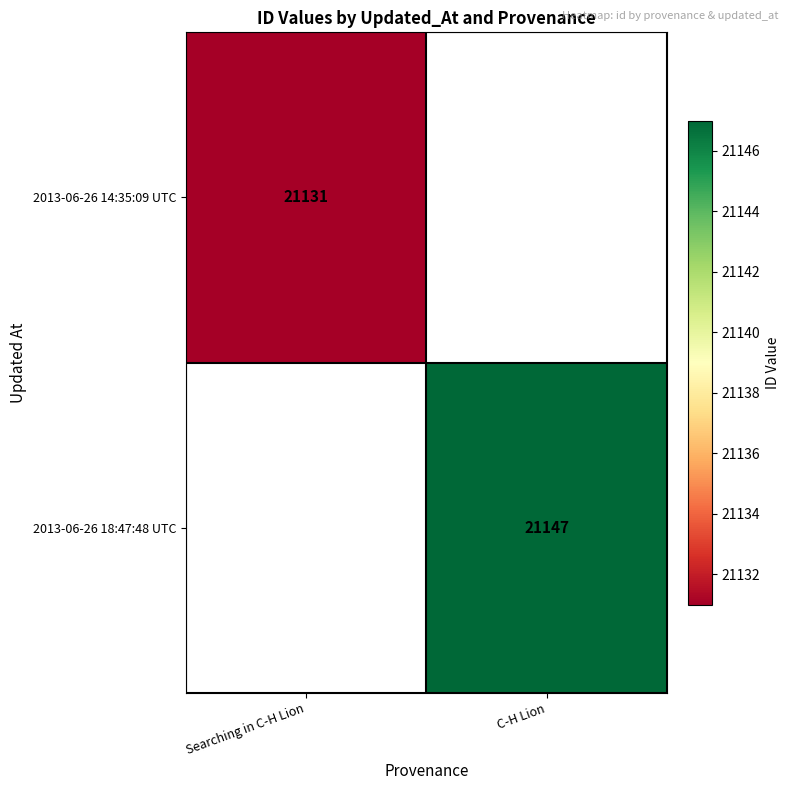

The 2013-06-26 14:35:09 UTC series shows 30162 at Searching in C-H Lion. True or false?

False